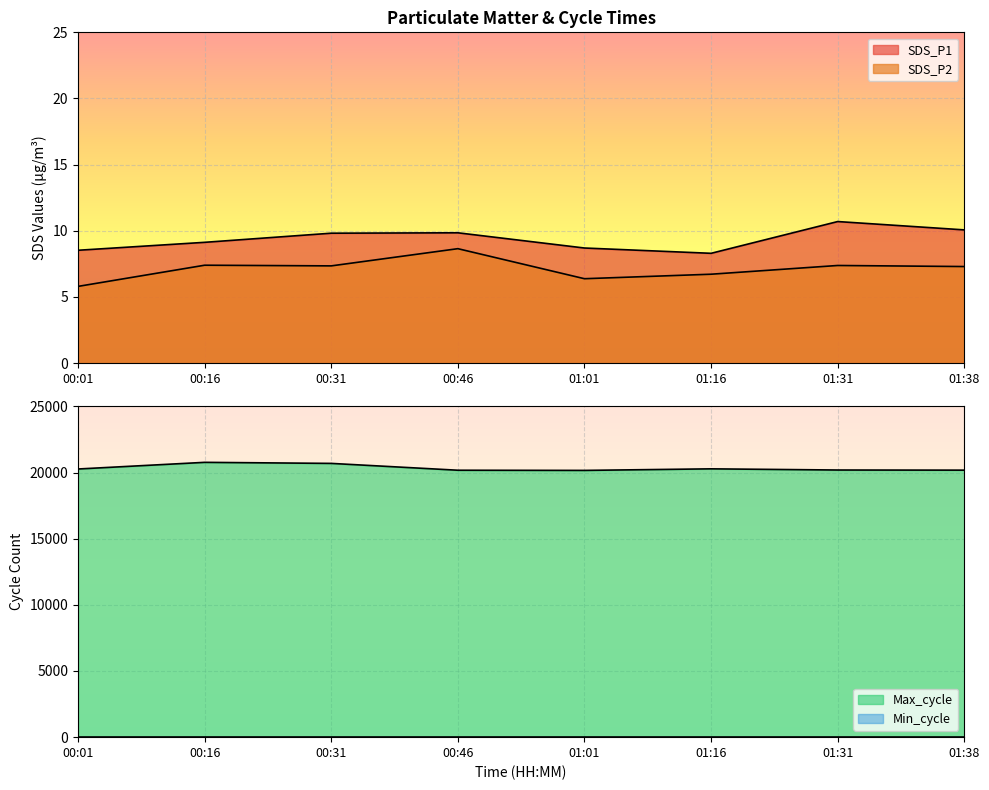

List the series in order of their peak value, highest first.

Max_cycle, SDS_P1, SDS_P2